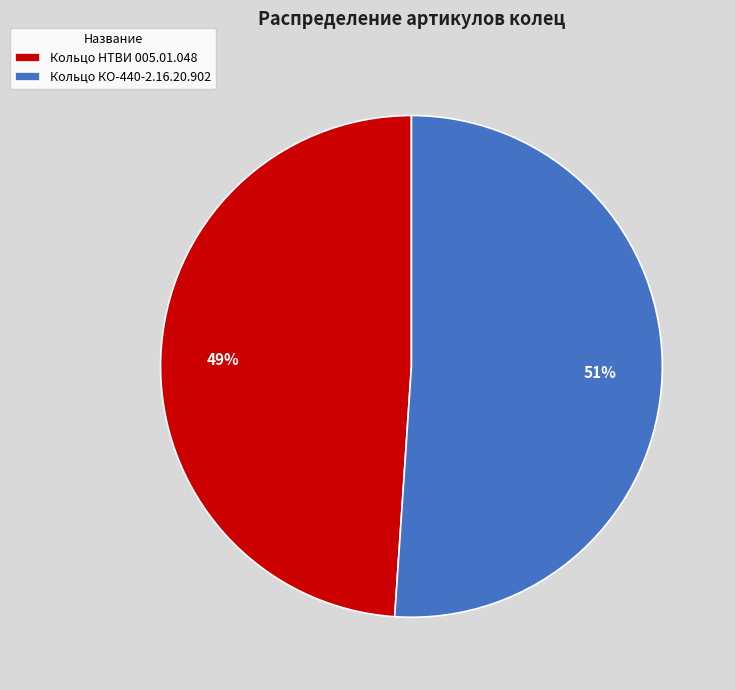

Which category has the biggest portion of the pie?

Кольцо КО-440-2.16.20.902